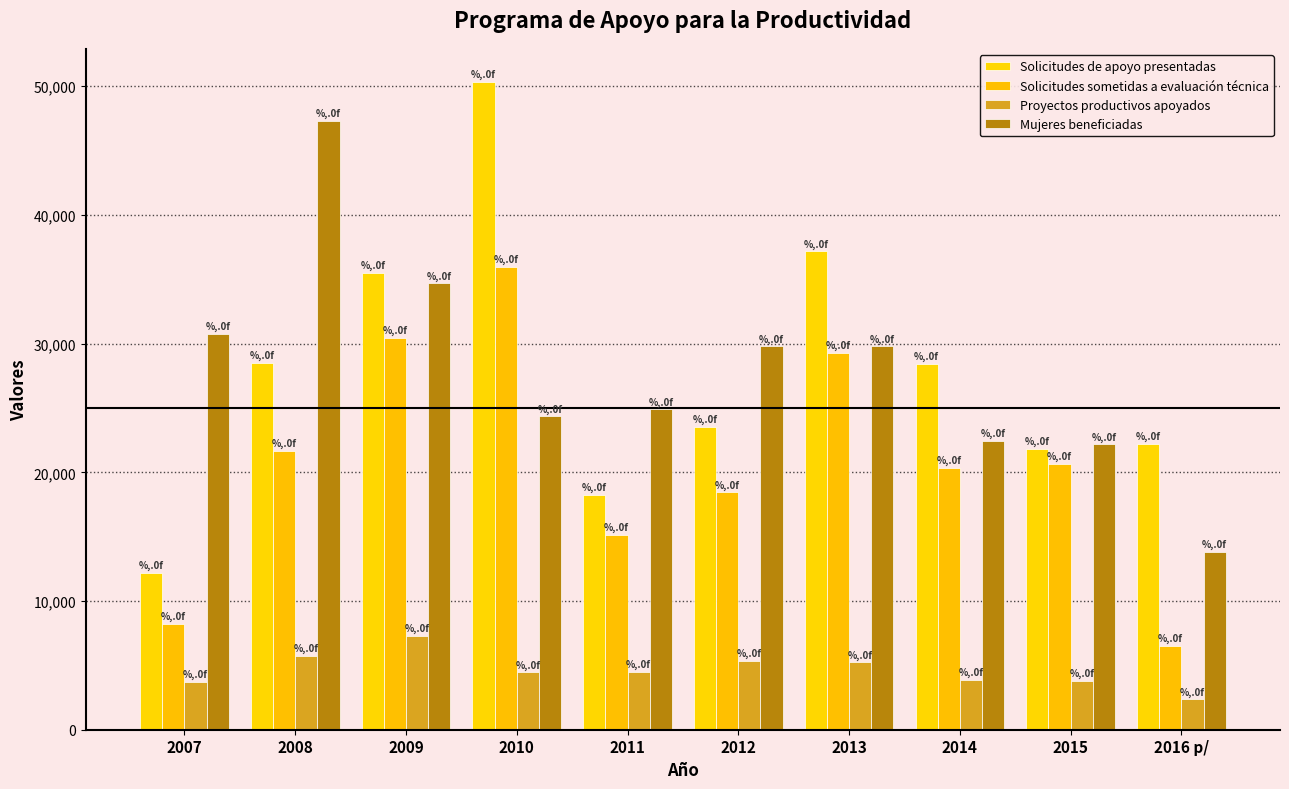

What is the difference between the maximum and minimum values in the Proyectos productivos apoyados series?

4922